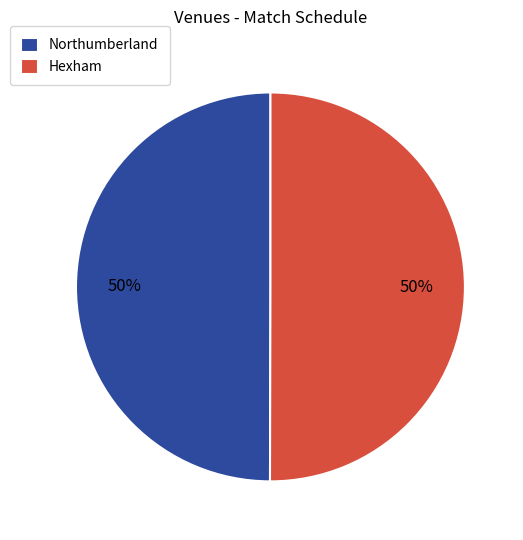

Do Hexham and Northumberland together represent more than half of the pie?

Yes